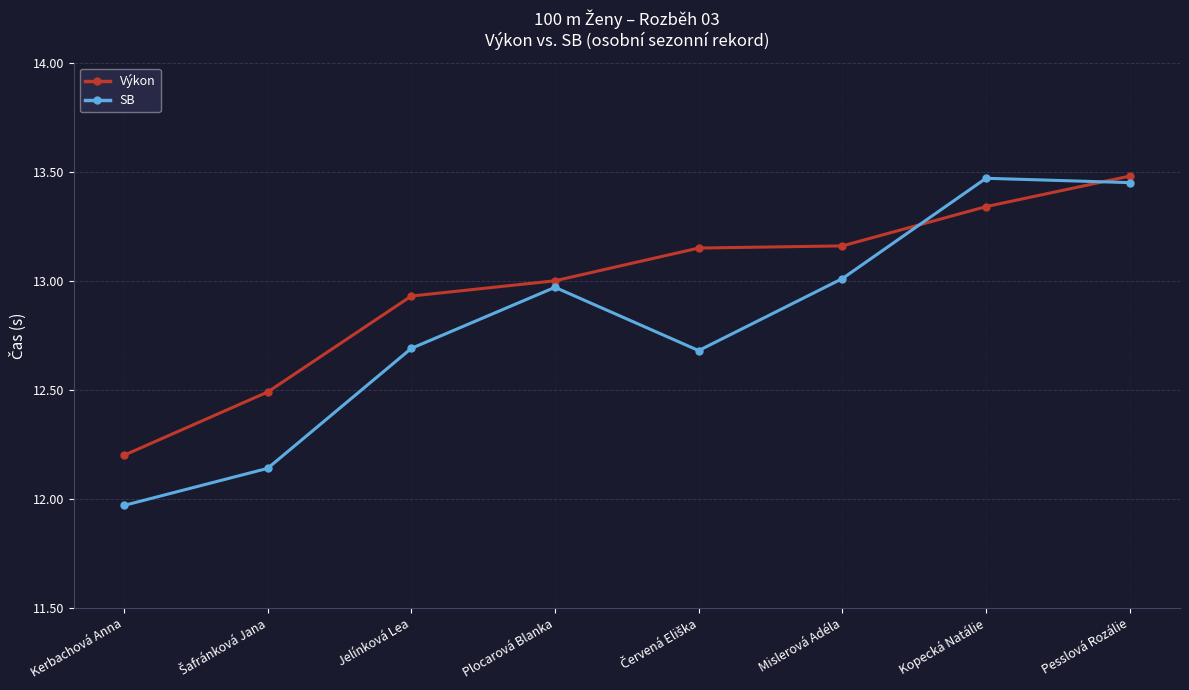

Which series has the largest range (max minus min)?

SB